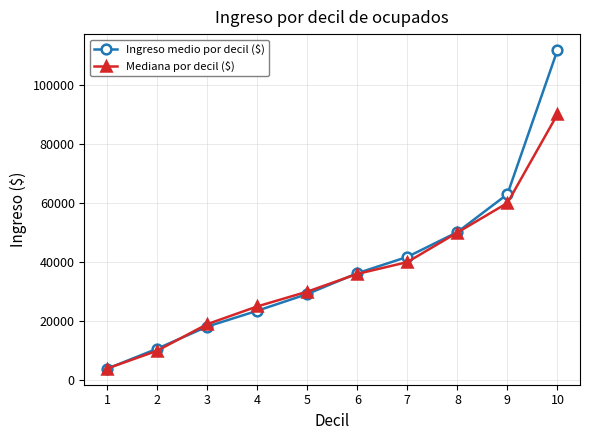

What is the value of the Ingreso medio por decil ($) point at the 9th from the left?

62974.5